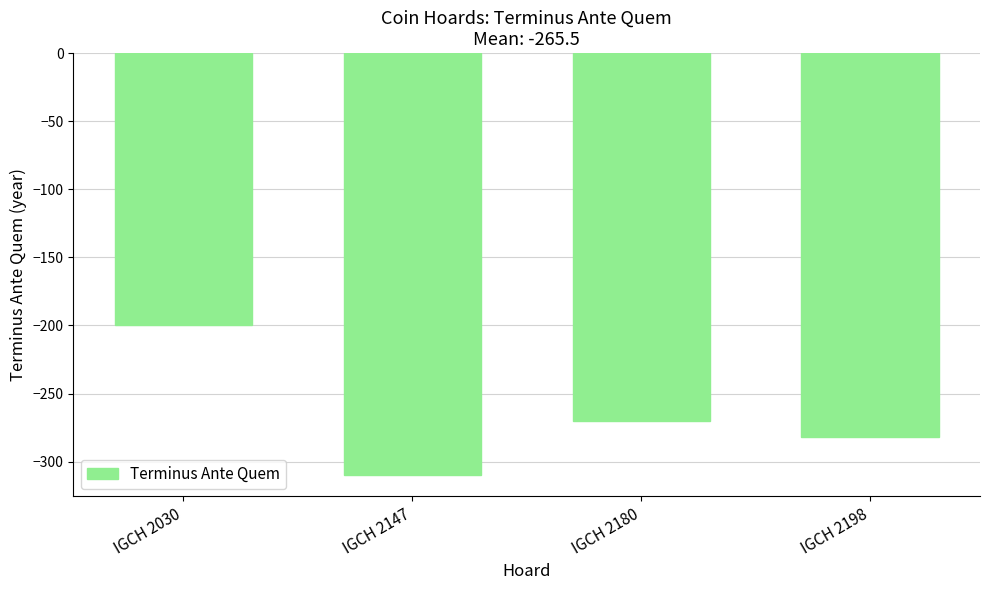

True or false: the data shows -200 at IGCH 2030.

True